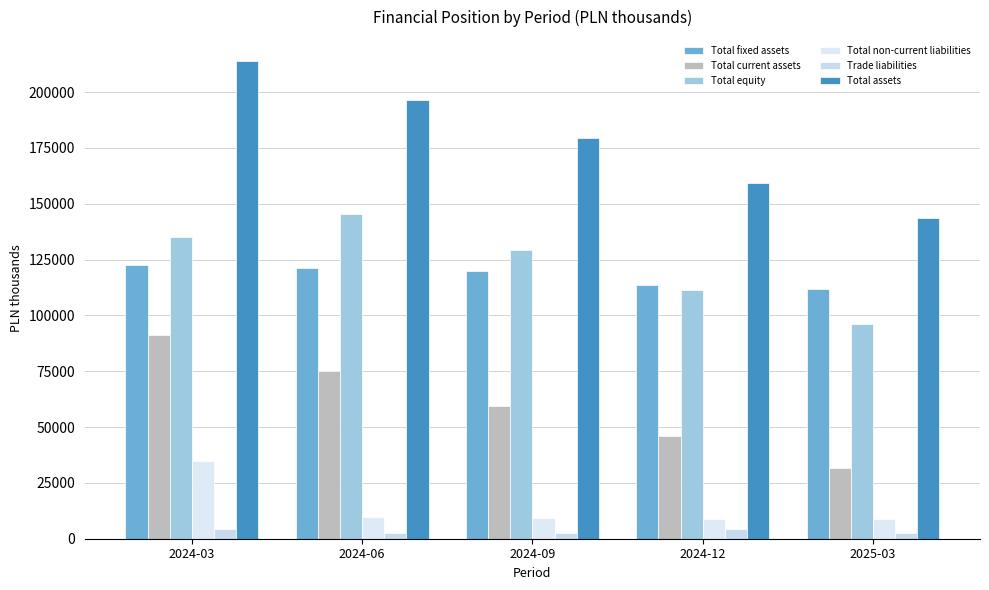

How many series are shown in this chart?

6